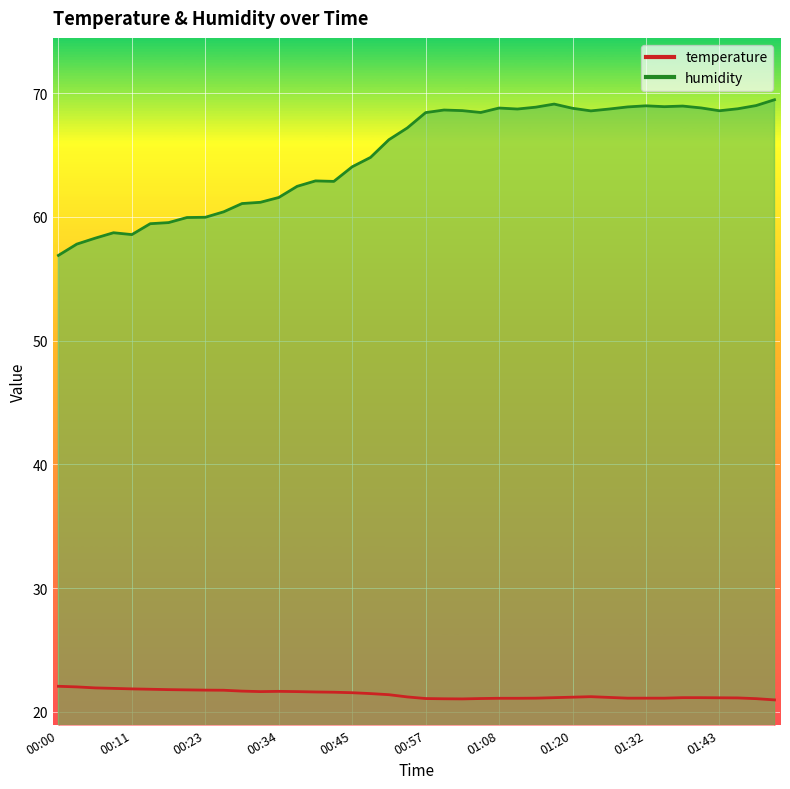

How many distinct data groups are displayed?

2